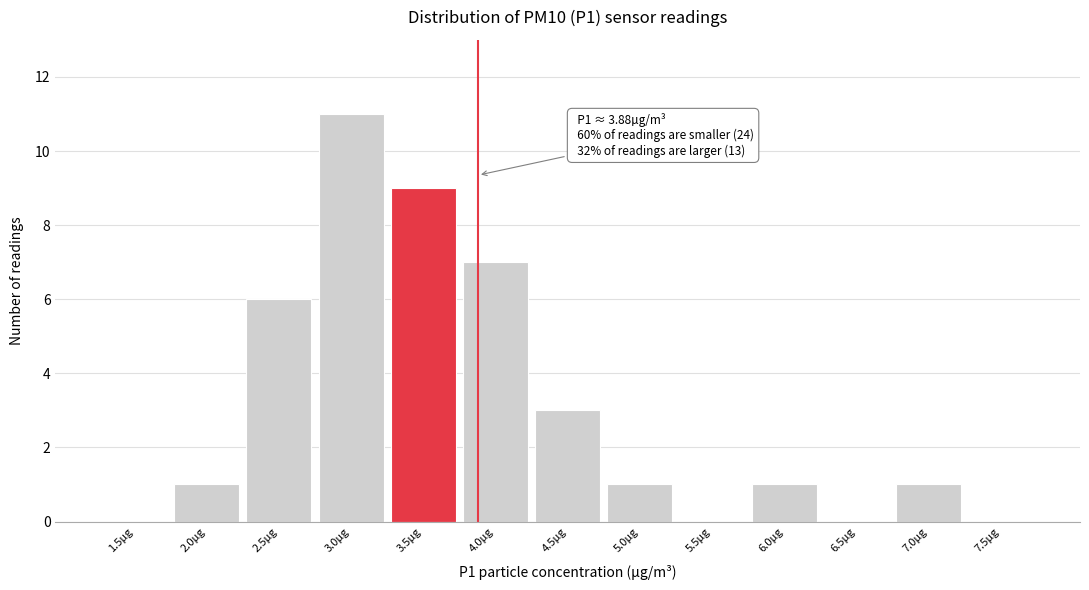

Reading left to right, extract all data points from this chart.

1.5µg=0	2.0µg=1	2.5µg=6	3.0µg=11	3.5µg=9	4.0µg=7	4.5µg=3	5.0µg=1	5.5µg=0	6.0µg=1	6.5µg=0	7.0µg=1	7.5µg=0